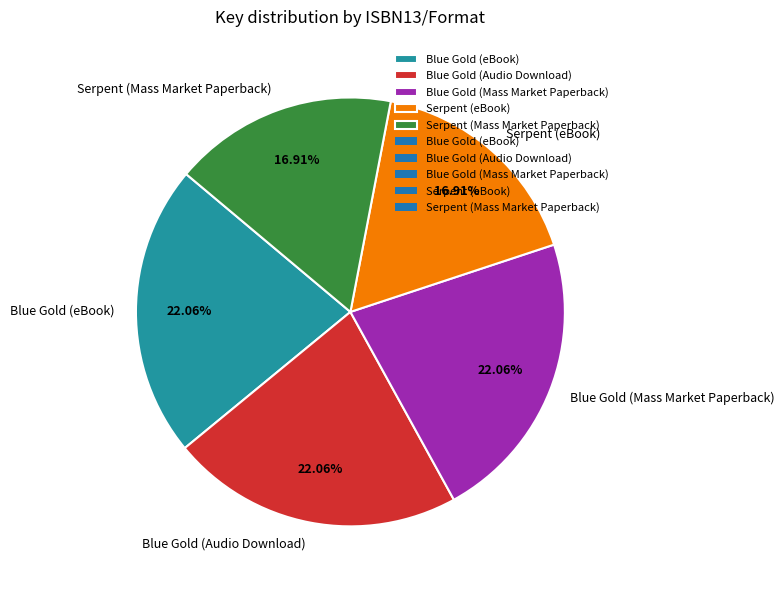

How many segments does this pie chart have?

5